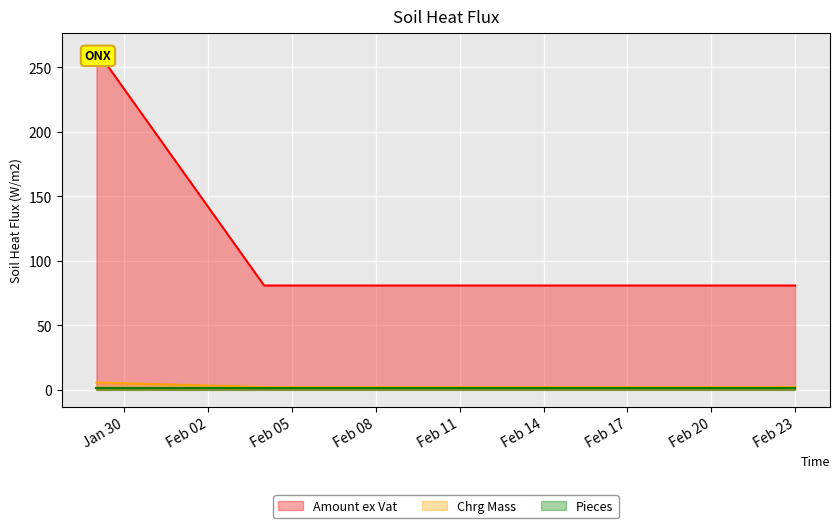

Count the number of data series in this chart.

3